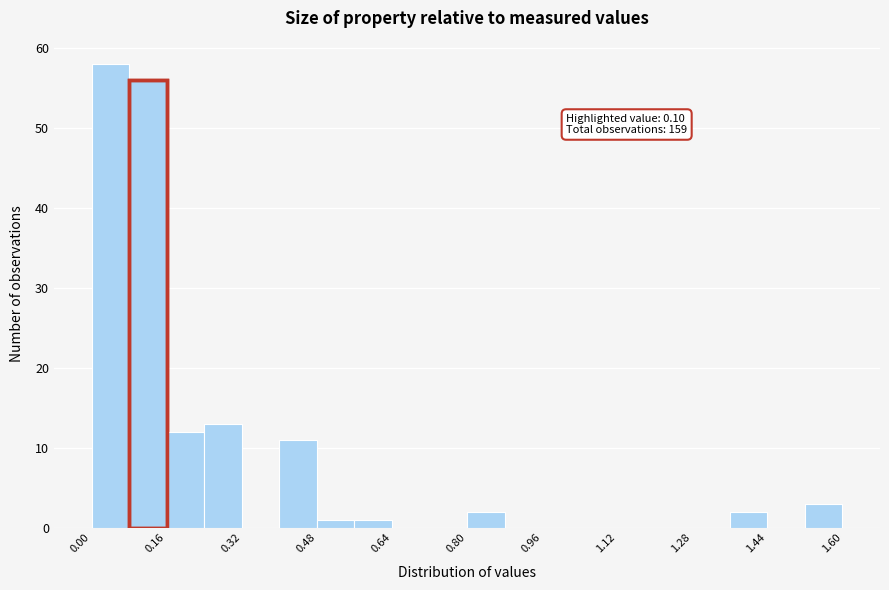

Which range on the x-axis has the tallest bar?

0.00 to 0.08